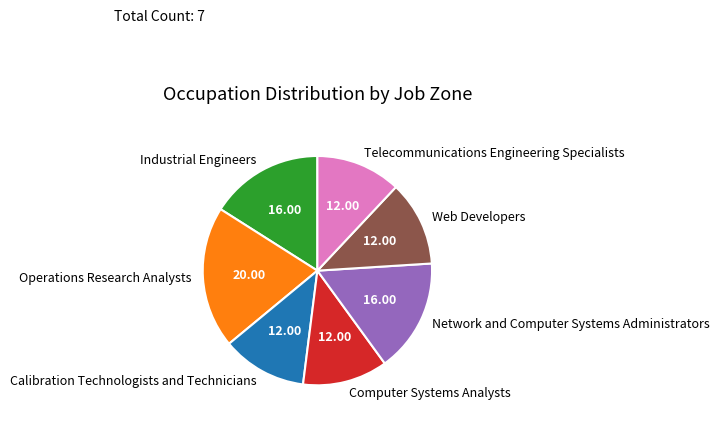

Is Computer Systems Analysts the majority of the pie?

No